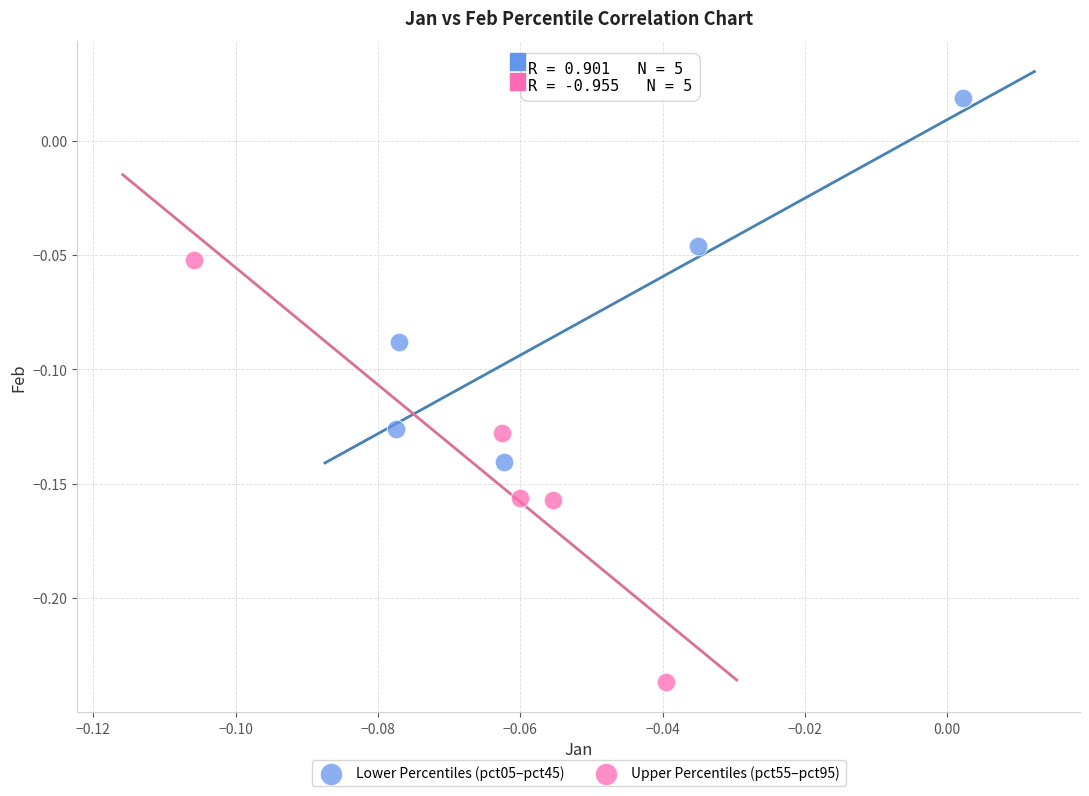

Which series contains the lowest Y value?

Upper Percentiles (pct55–pct95)